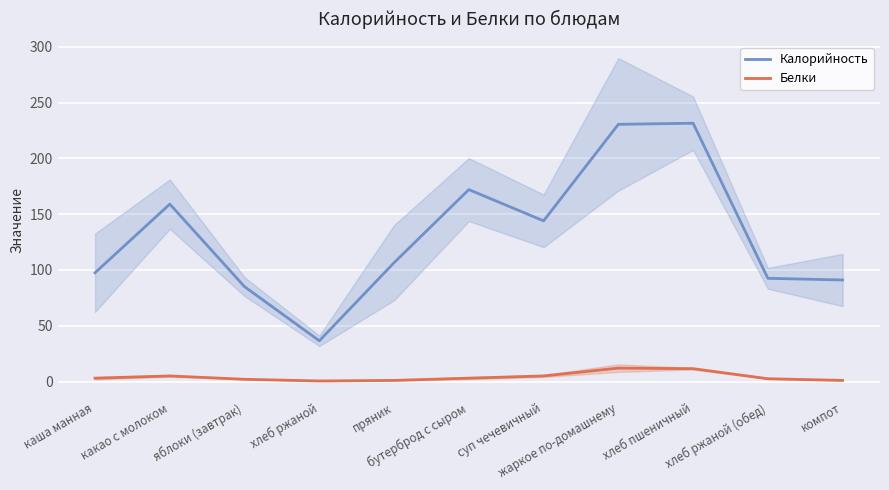

How many lines are shown in the chart?

2